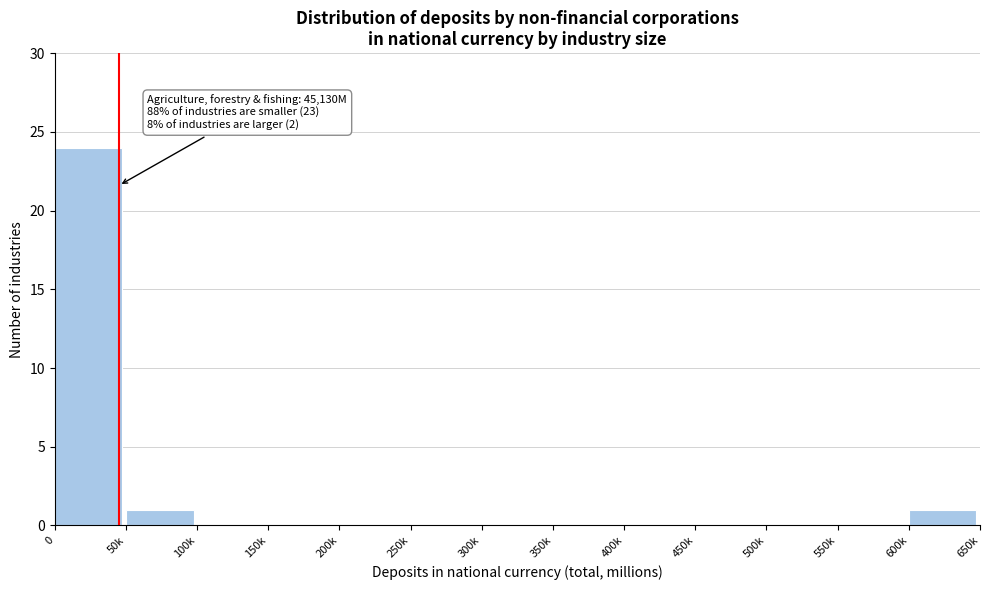

Reading left to right, what are all the values shown in this chart?

0=24	50k=1	100k=0	150k=0	200k=0	250k=0	300k=0	350k=0	400k=0	450k=0	500k=0	550k=0	600k=1